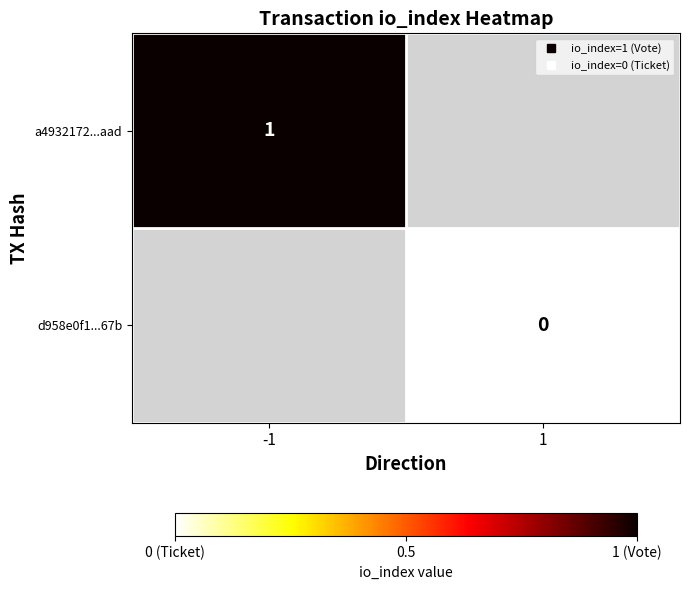

At which label does a4932172...aad reach its minimum?

-1